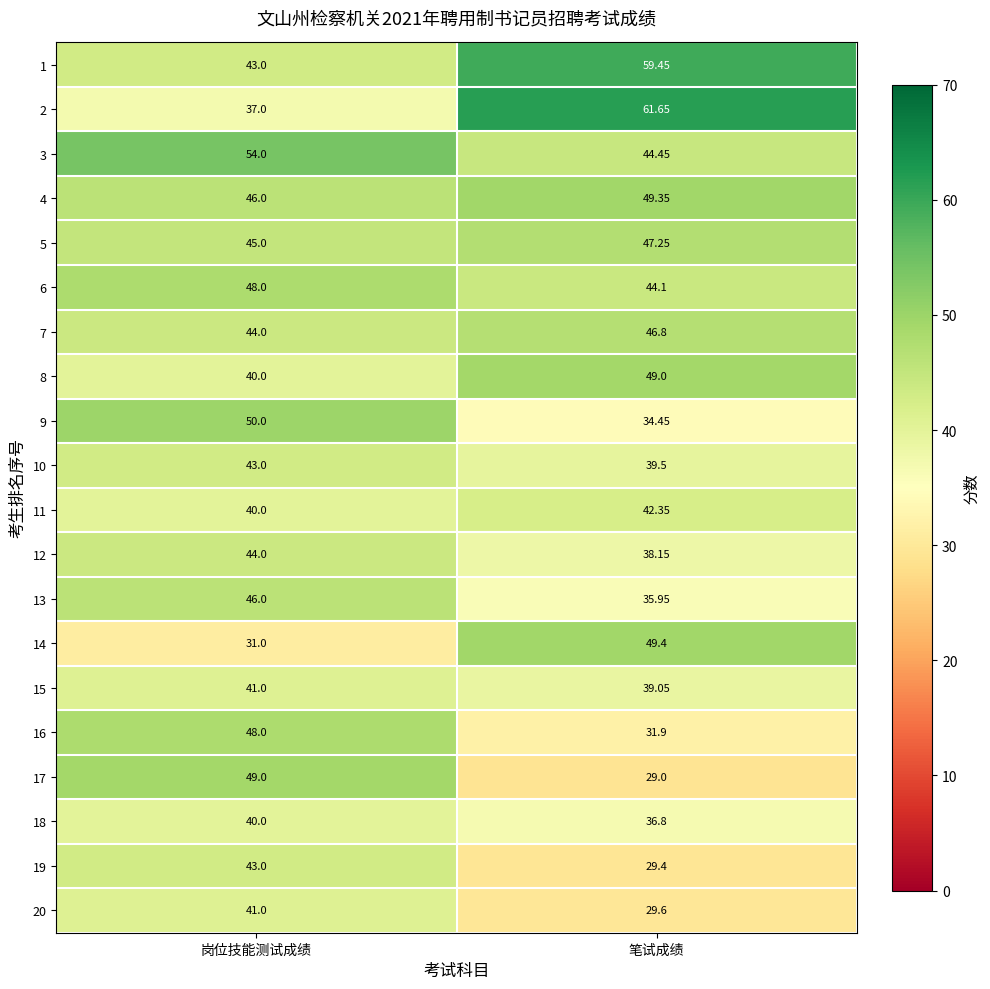

At which label does 14 first exceed 49?

笔试成绩